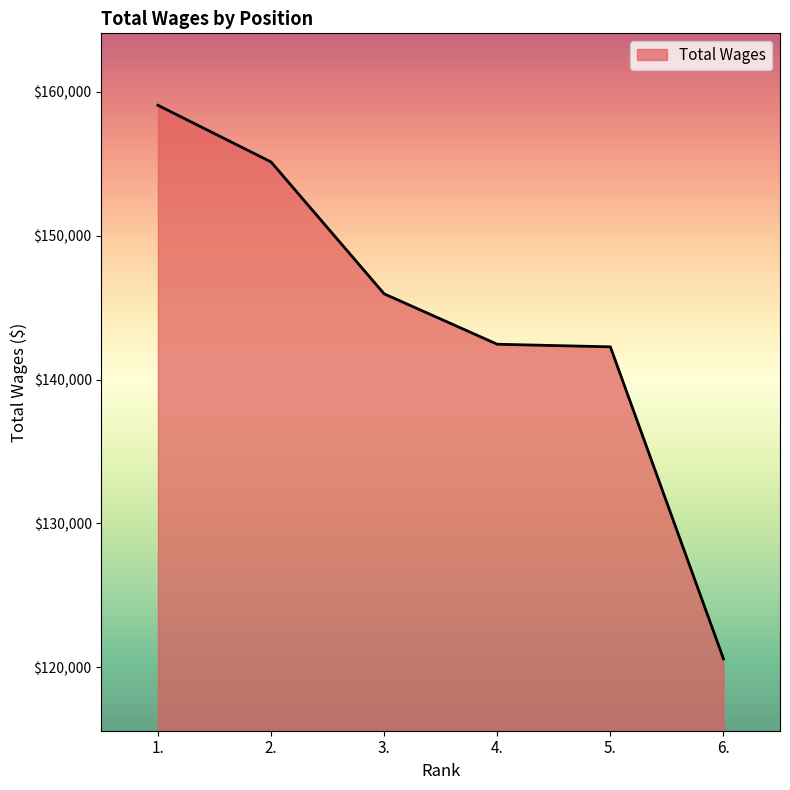

True or false: the data shows 94315 at 2..

False